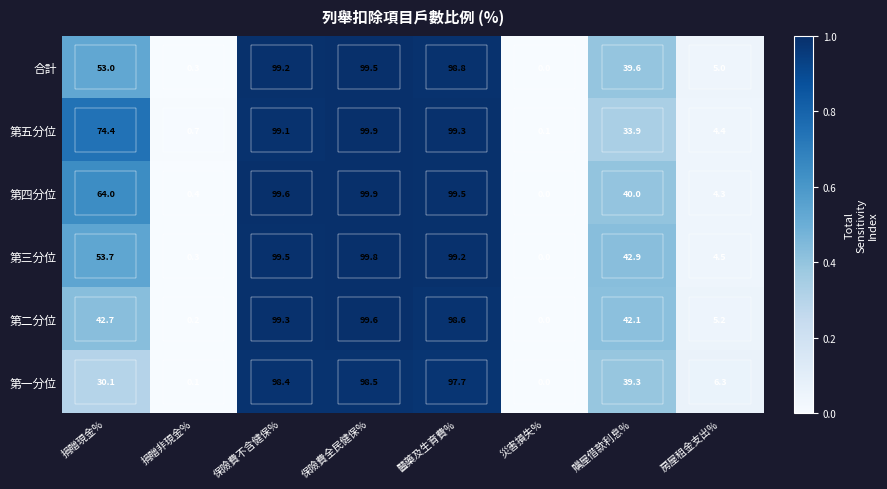

At how many categories does at least one series exceed 0?

8